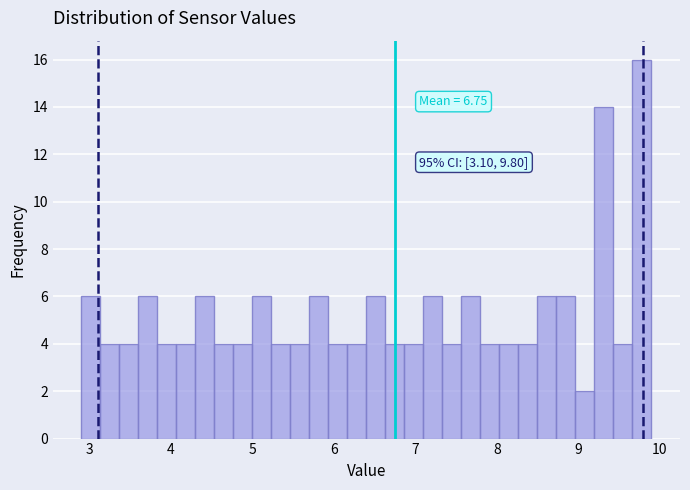

Read against the x-axis, roughly where is the centre of the tallest bar?

9.8